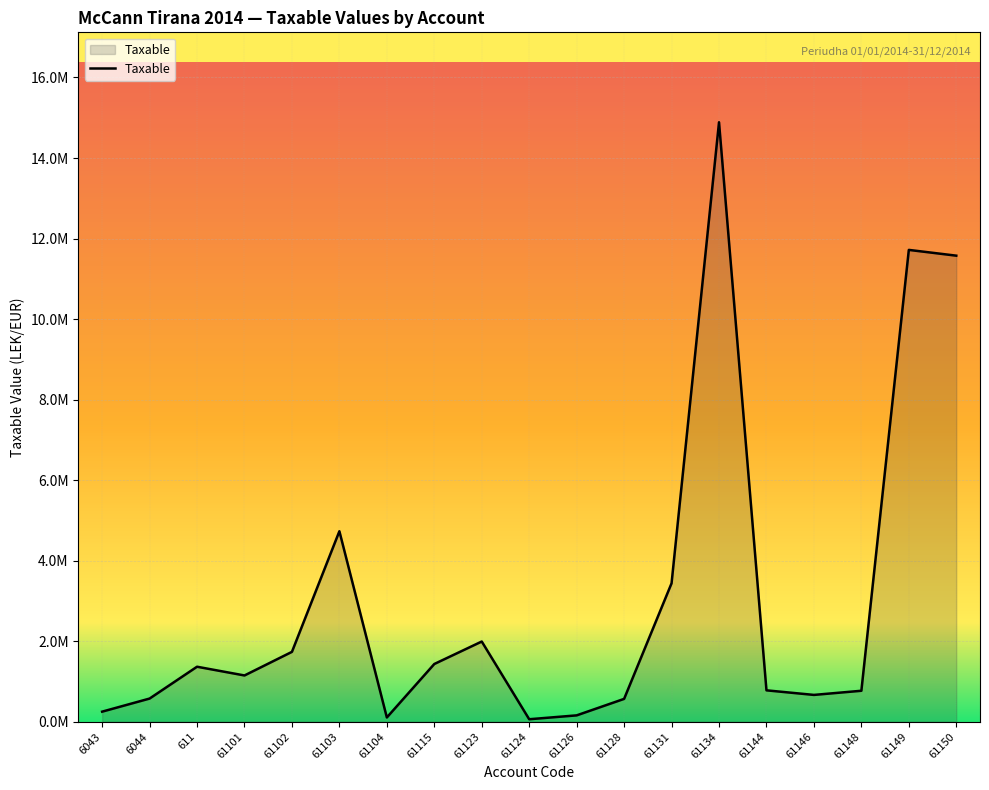

Rank the categories by value from highest to lowest.

61134, 61149, 61150, 61103, 61131, 61123, 61102, 61115, 611, 61101, 61144, 61148, 61146, 6044, 61128, 6043, 61126, 61104, 61124